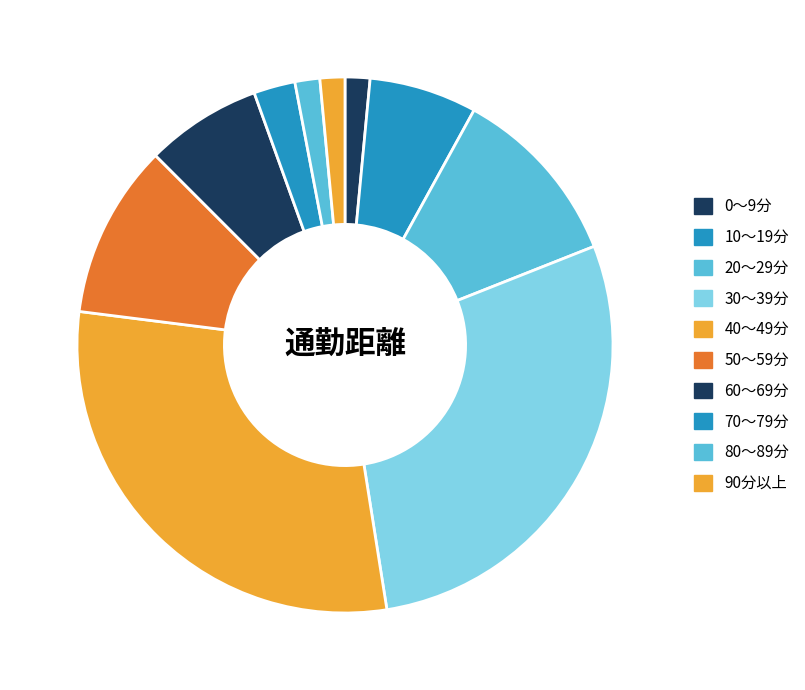

Count the number of slices in the pie.

10